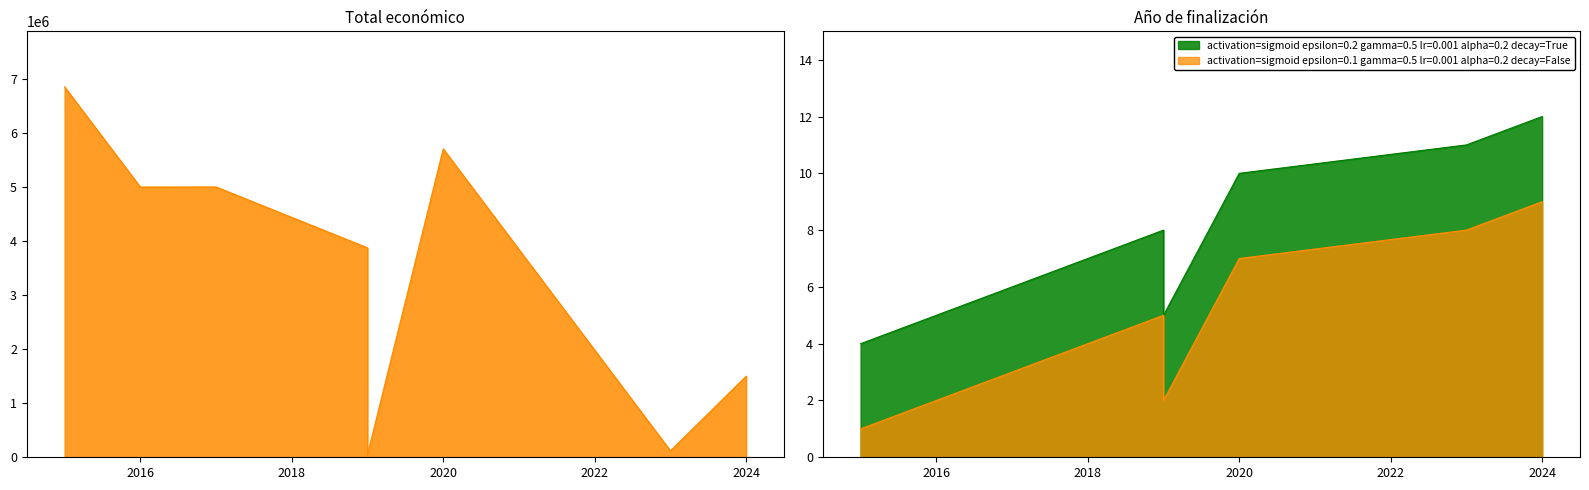

How many lines are shown in the chart?

2